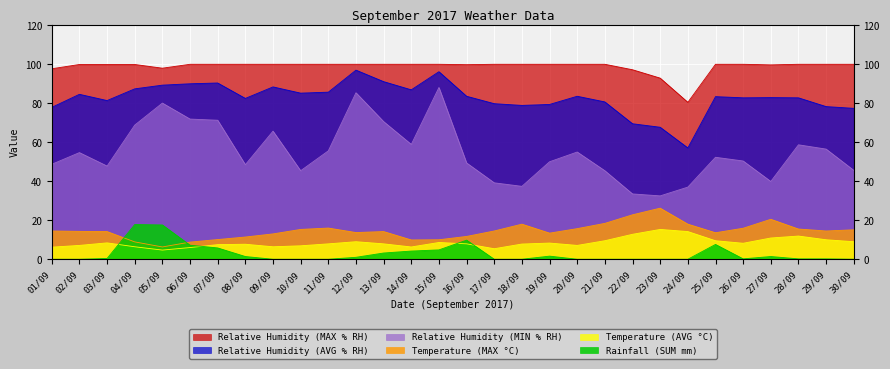

In Temperature (AVG °C), how many points are lower than both neighbors (excluding endpoints)?

6